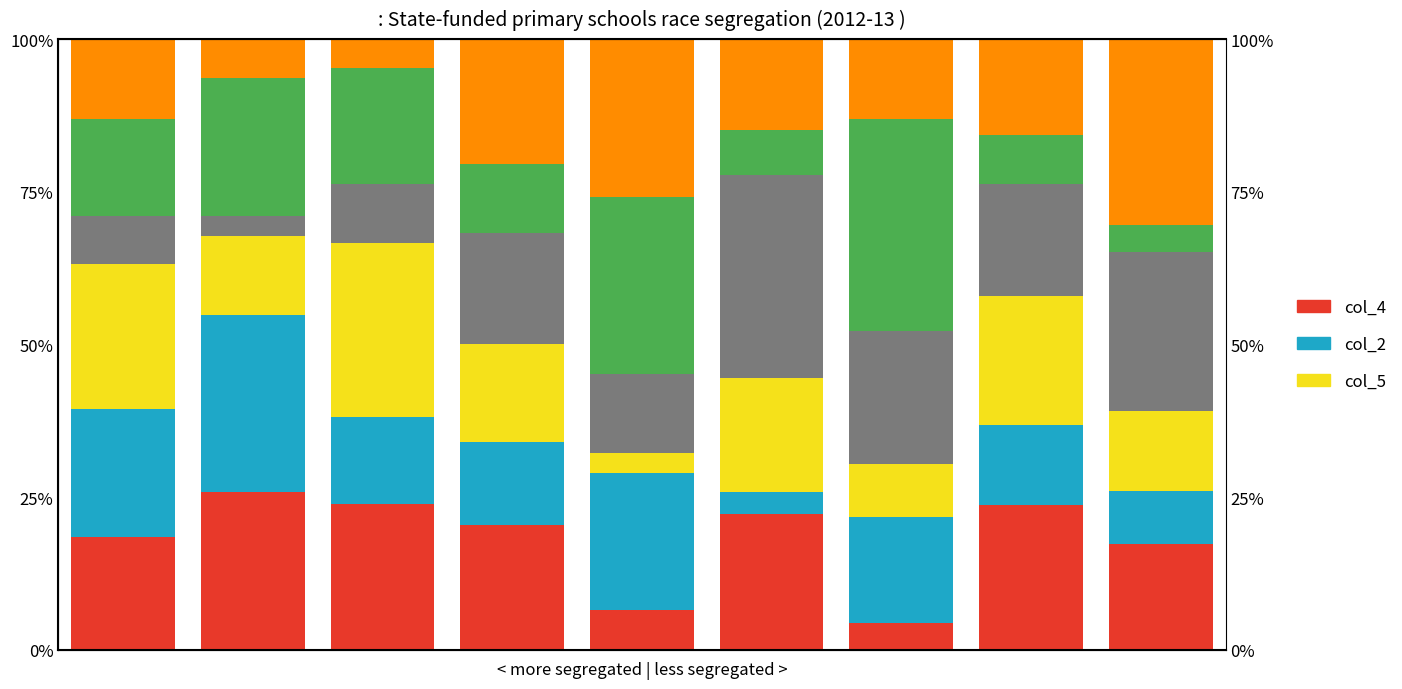

What is the sum of all col_2 values?

143.5